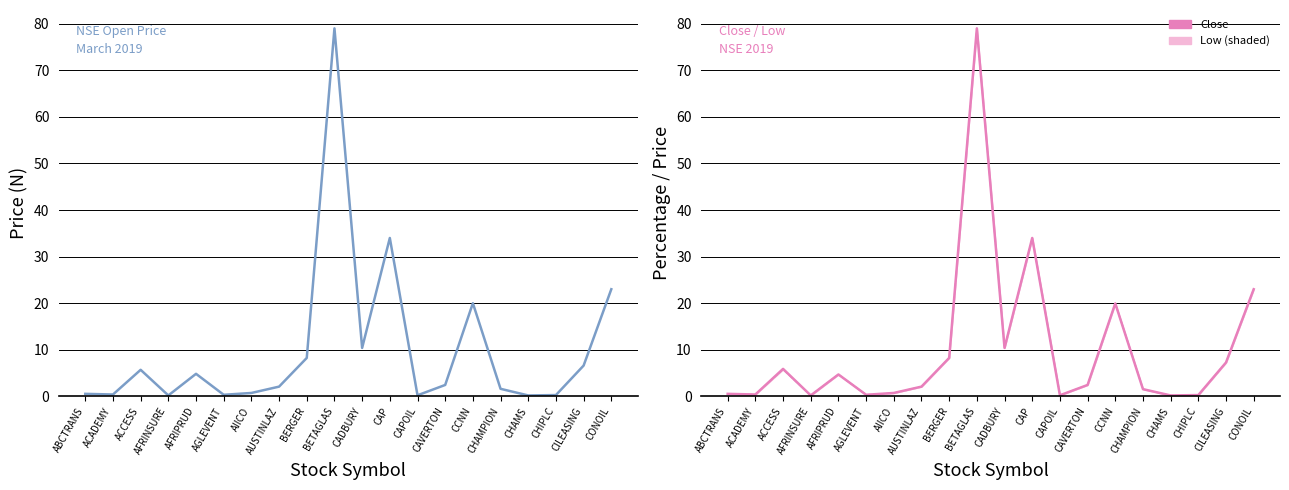

True or false: Open and Low intersect in this chart.

False